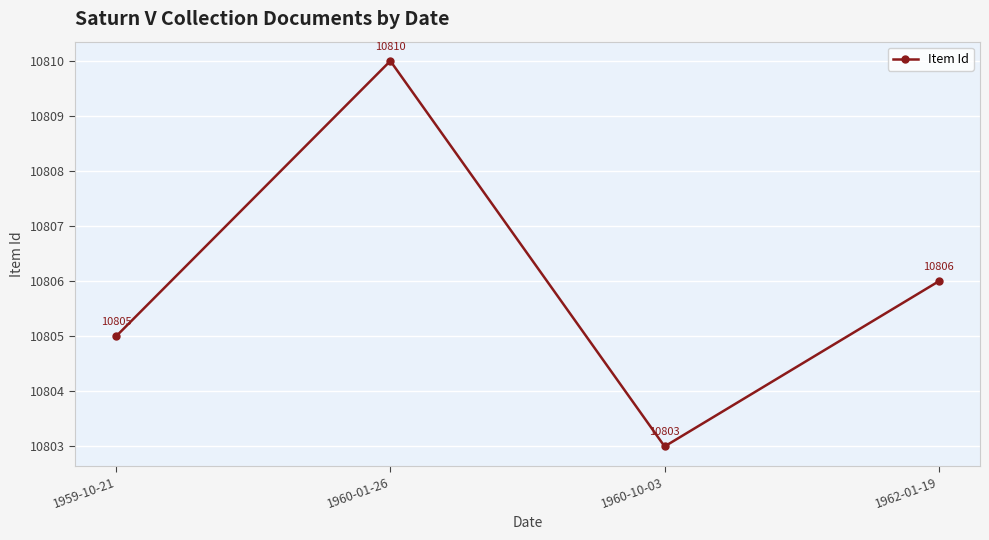

Rank the categories by value from lowest to highest.

1960-10-03, 1959-10-21, 1962-01-19, 1960-01-26